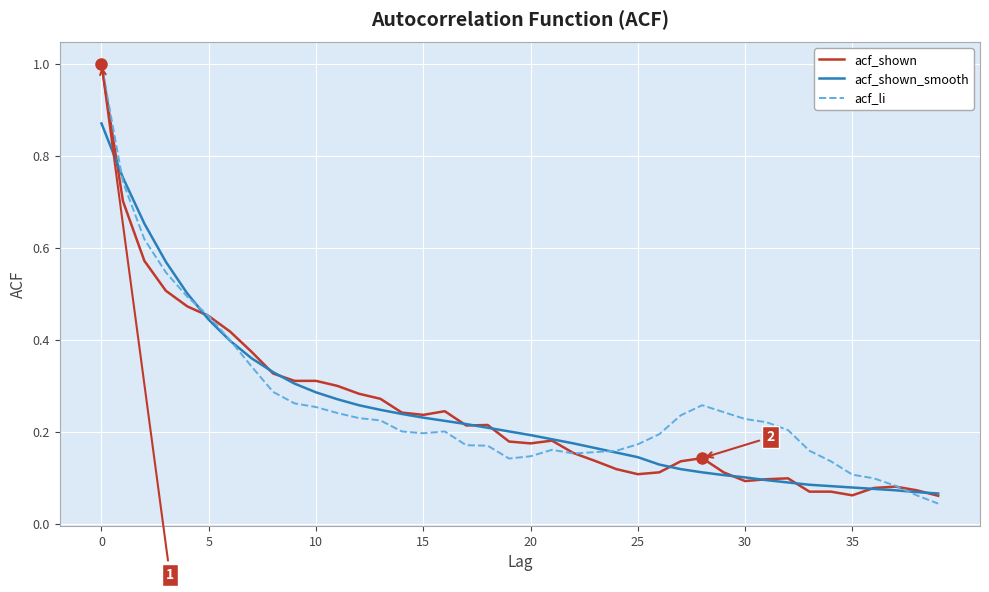

What is the maximum value shown in the chart?

1.0